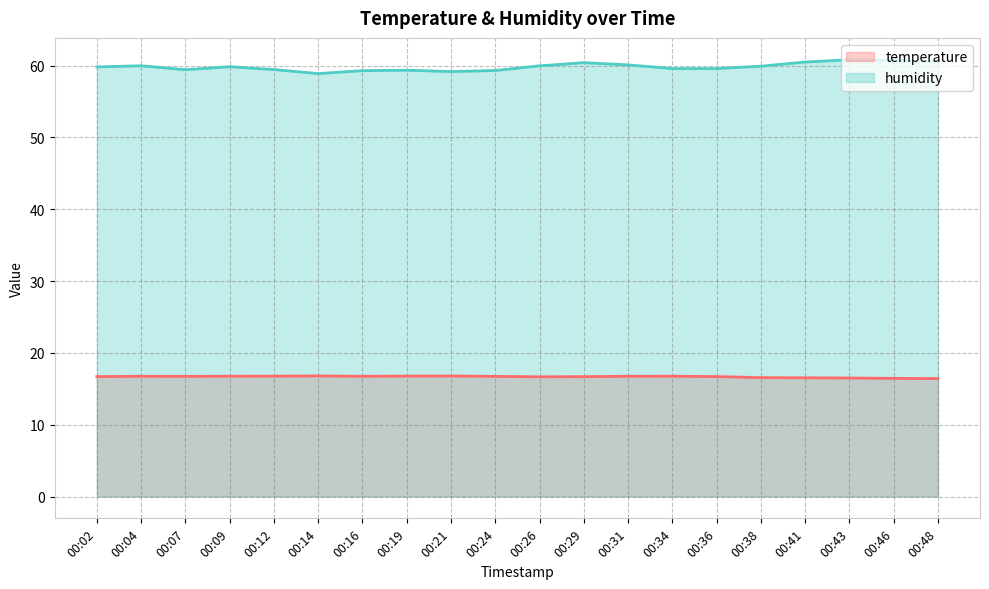

In temperature, how many points are lower than both neighbors (excluding endpoints)?

3